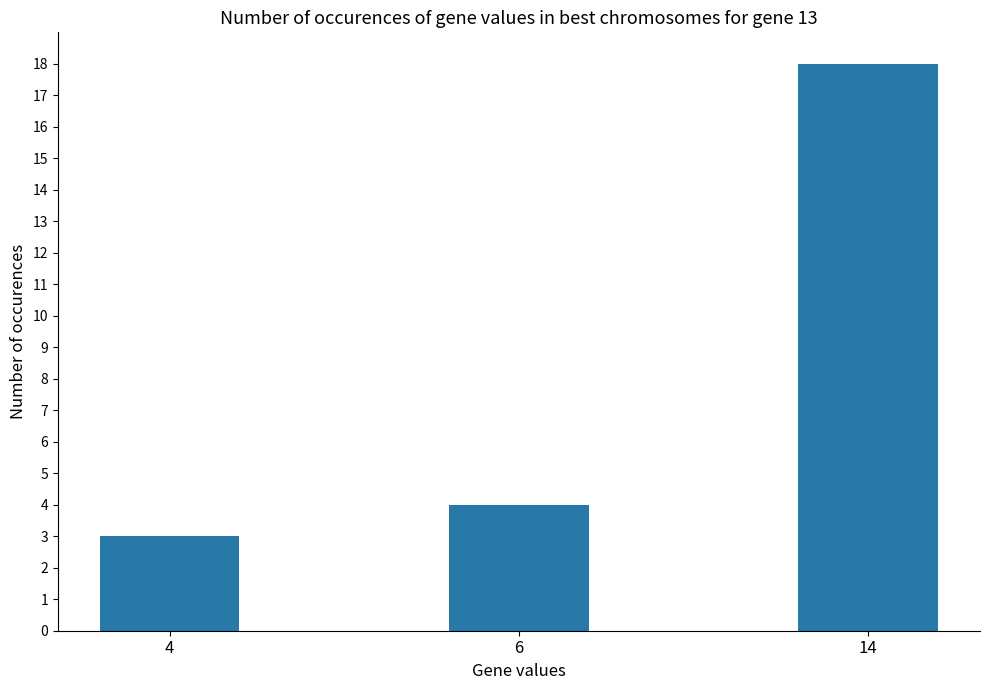

Which label corresponds to the smallest value in the chart?

4